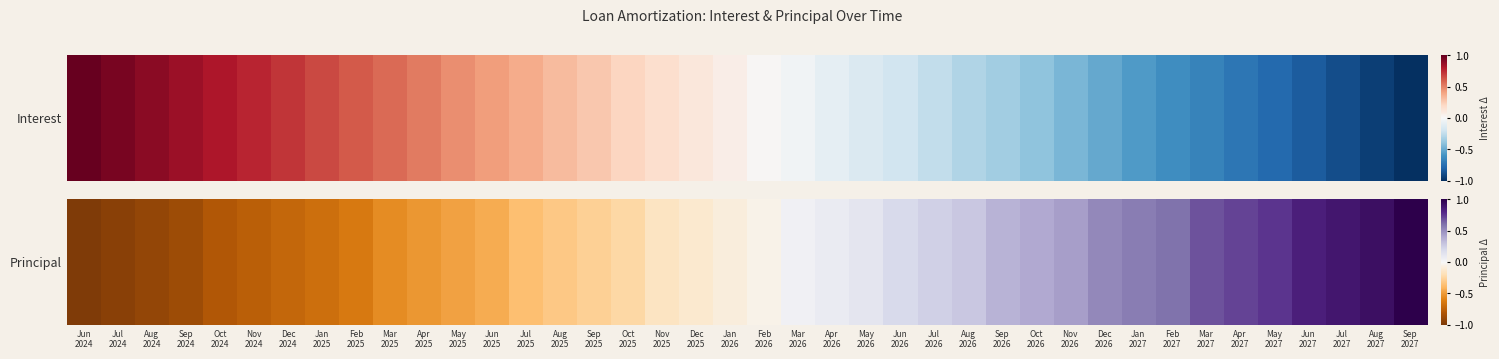

The chart shows a value of -0.2 at Apr
2025. True or false?

False